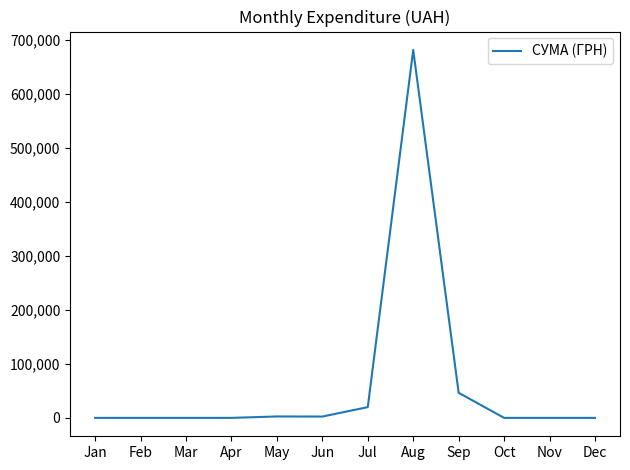

The value at Oct is 0.0. True or false?

True